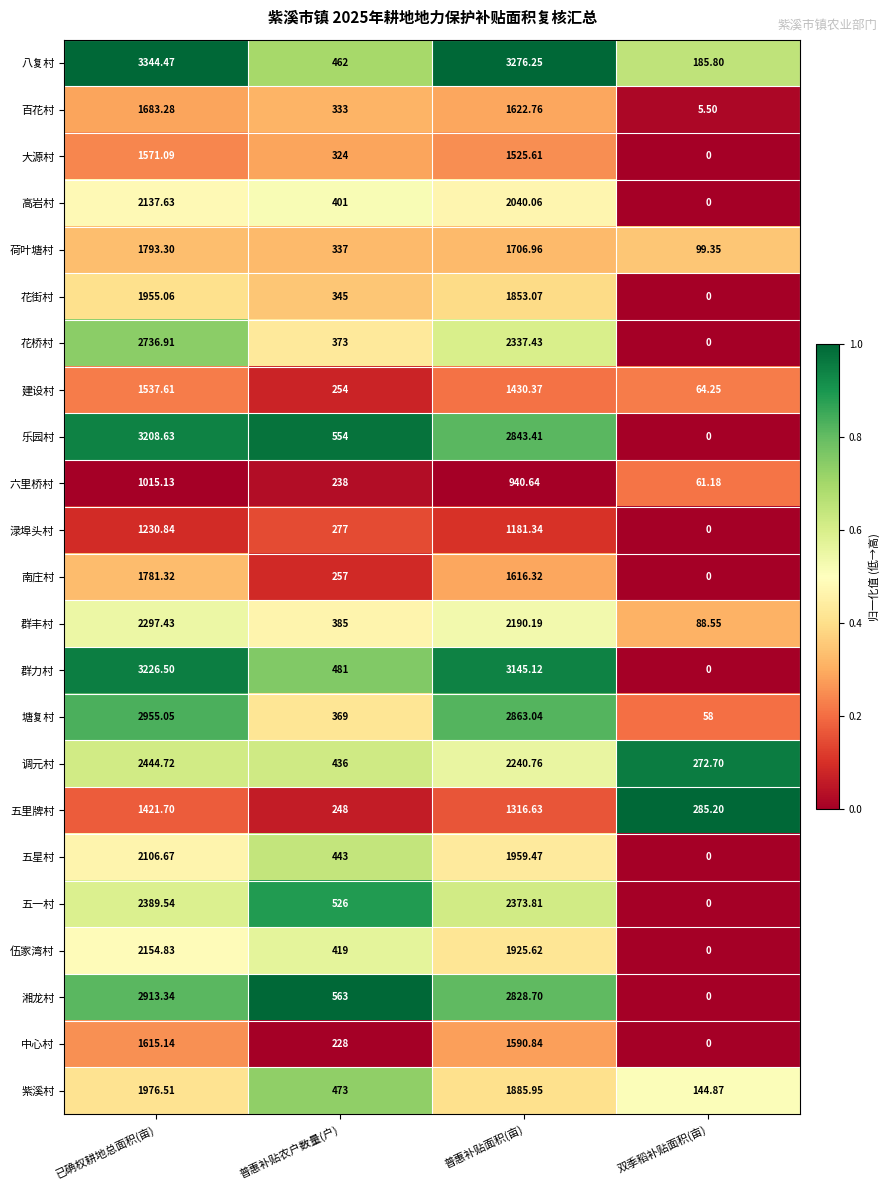

Which series changed the most between 已确权耕地总面积(亩) and 普惠补贴农户数量(户)?

八复村